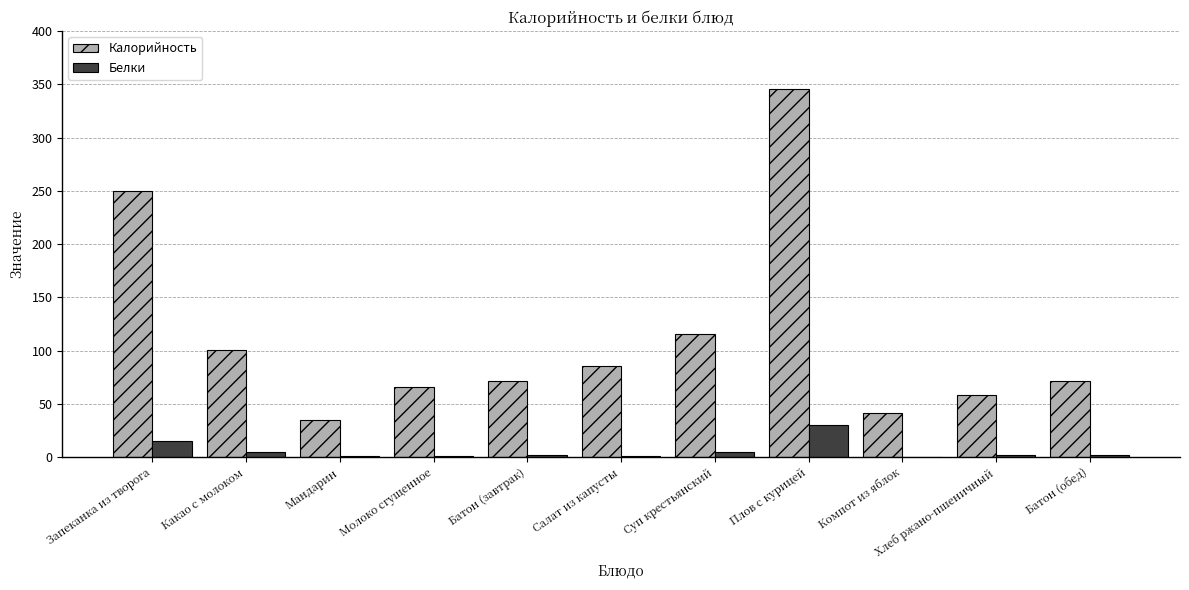

The Калорийность series shows 115.6 at Суп крестьянский. True or false?

True